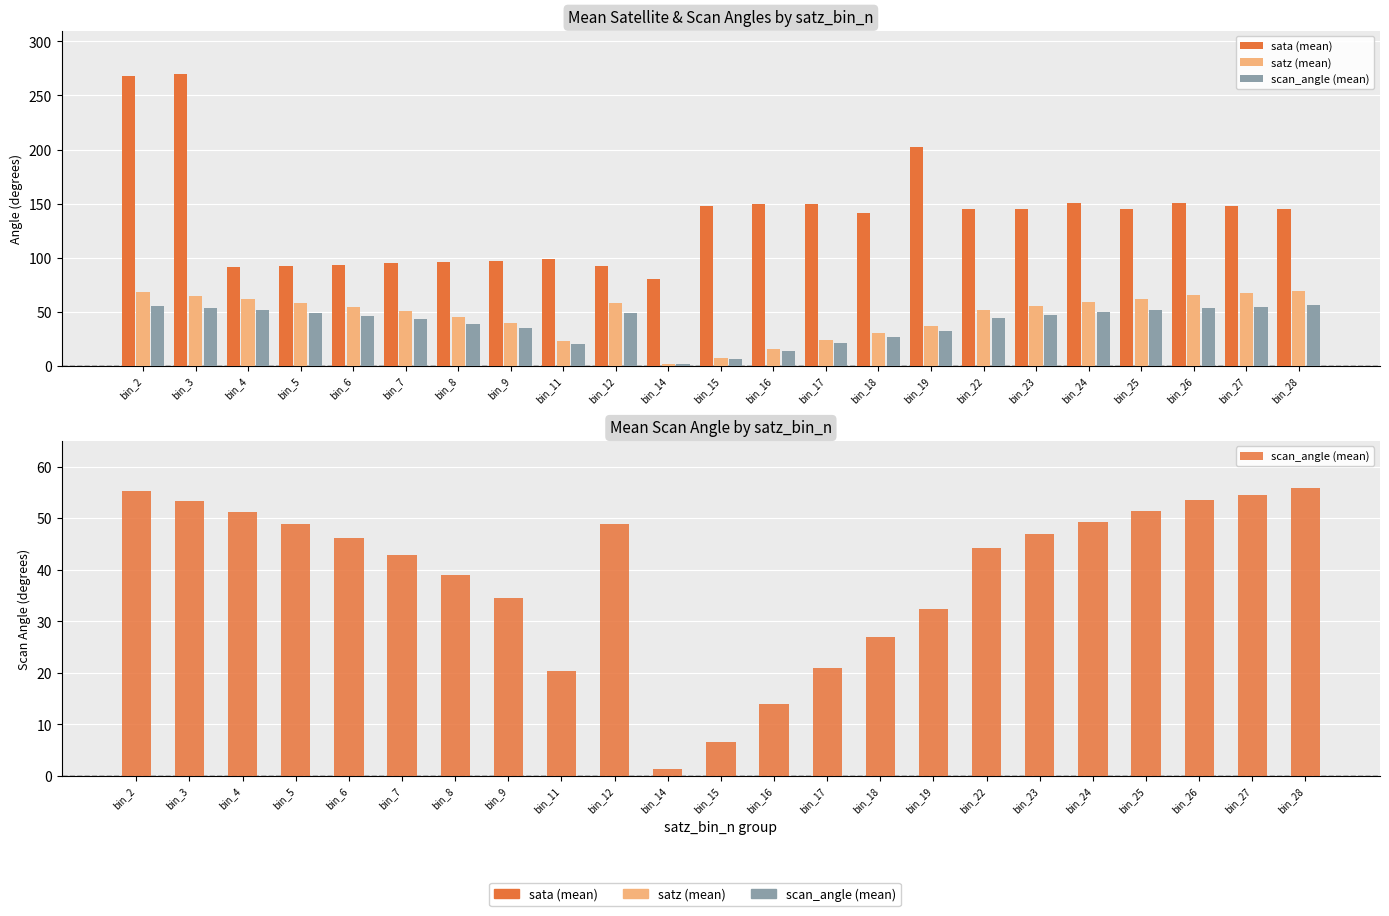

Reading right to left, transcribe all the data shown in this chart.

sata (mean): 144.7	147.9	150.2	144.9	150.1	144.9	145.0	202.4	141.3	149.6	150.0	147.6	80.7	92.3	98.7	97.0	95.5	94.9	93.4	92.3	91.2	269.8	268.3
satz (mean): 69.0	66.9	65.3	61.8	58.9	55.5	51.8	37.1	30.8	23.8	15.9	7.4	1.5	58.3	23.2	39.8	45.3	50.2	54.5	58.3	61.6	64.7	68.2
scan_angle (mean): 55.8	54.6	53.6	51.3	49.4	46.9	44.2	32.3	26.9	20.9	14.0	6.6	1.3	48.9	20.4	34.5	39.0	42.9	46.1	48.9	51.2	53.2	55.3